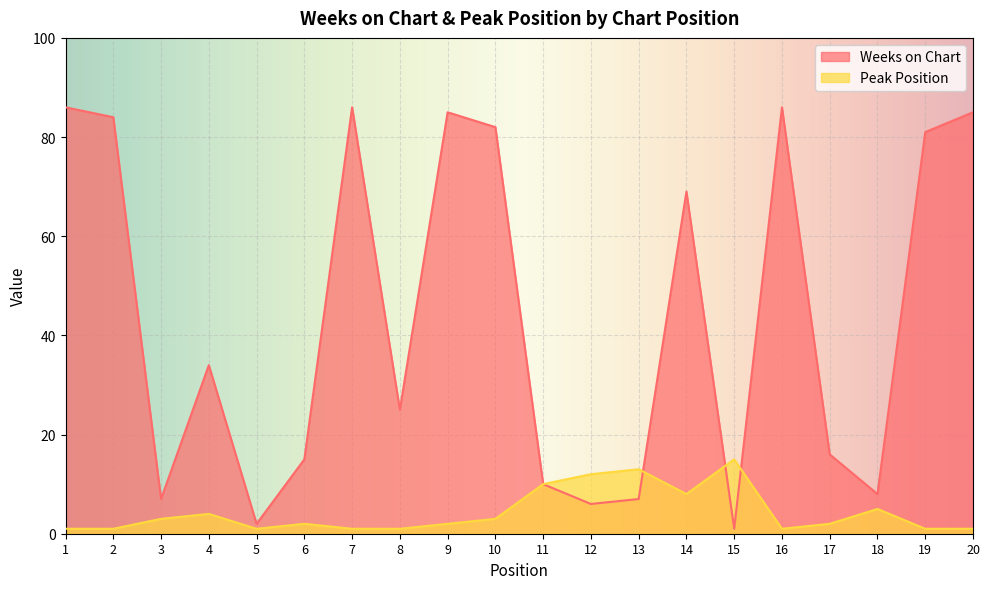

Rank the series by their average value, from highest to lowest.

Weeks on Chart, Peak Position